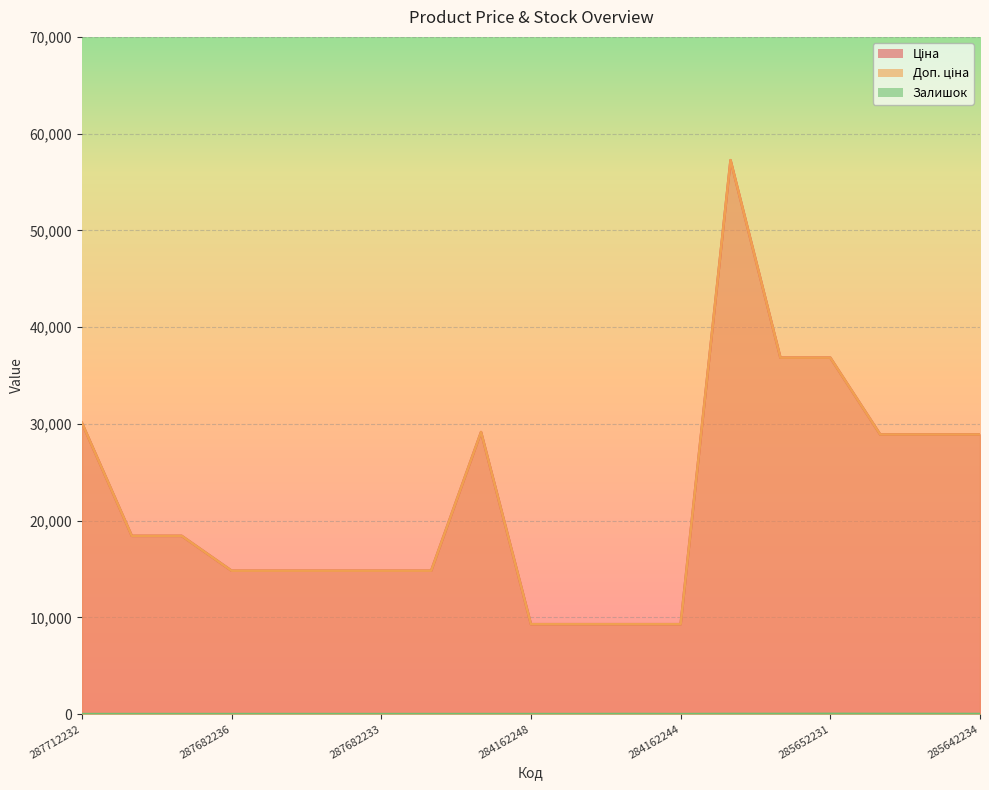

True or false: Залишок has a value of 23.0 at 285652231.

True